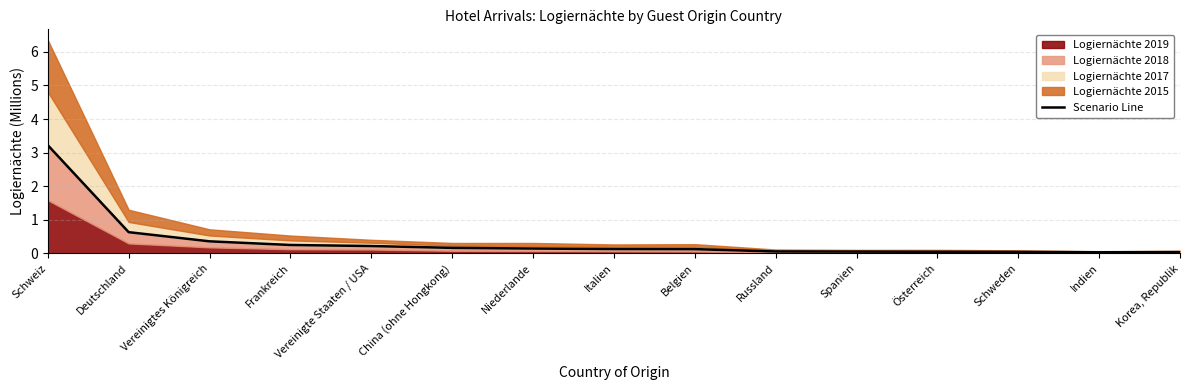

Is it true that the value at China (ohne Hongkong) is 0.2?

True